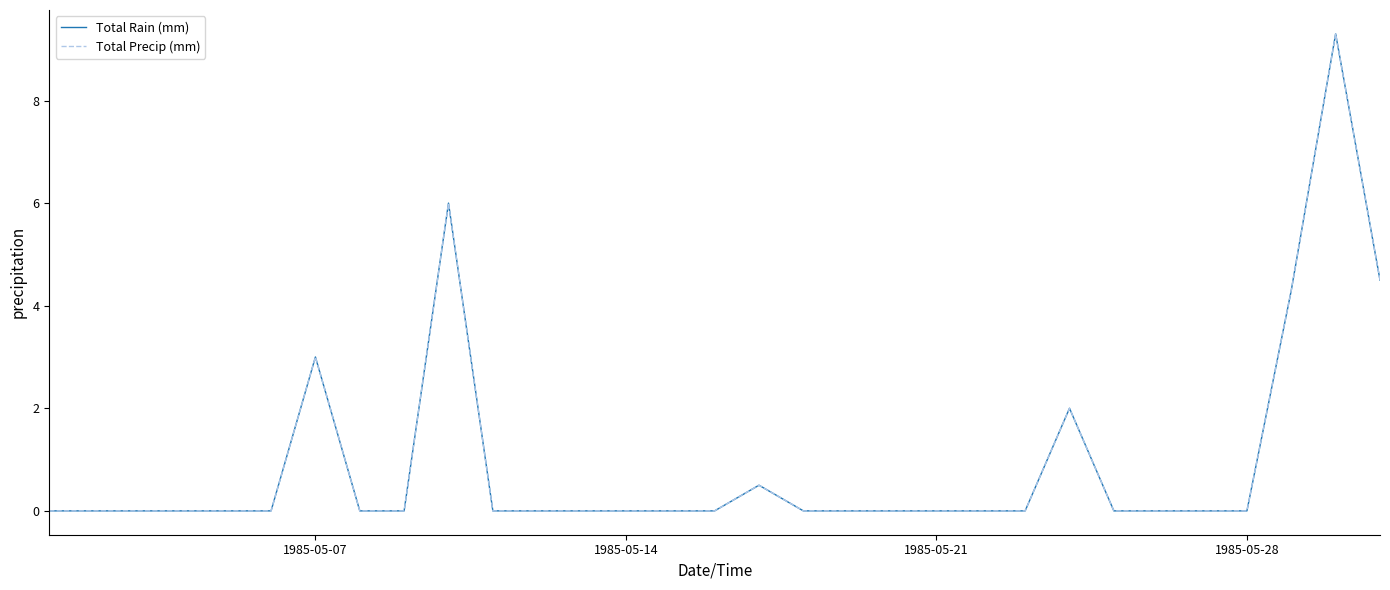

Does the chart display data point markers on the line(s)?

No